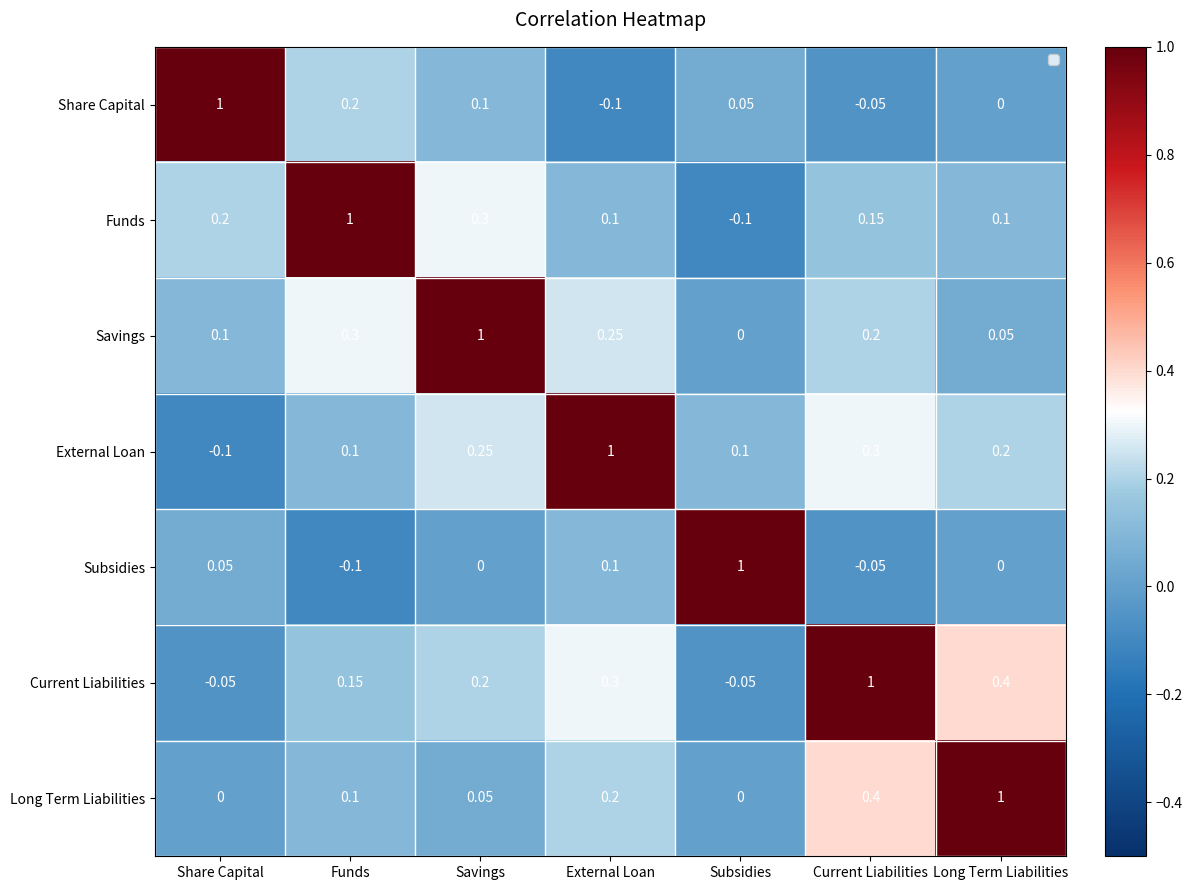

Is the value of Funds at Current Liabilities greater than the value of Current Liabilities at Subsidies?

Yes